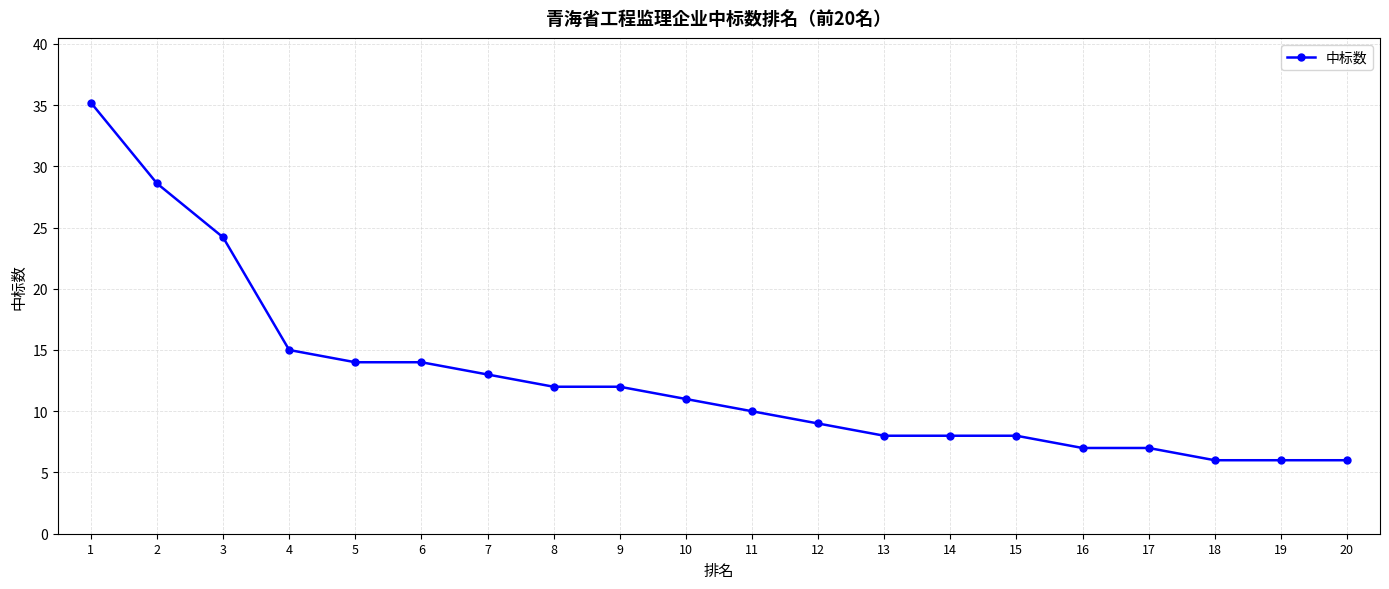

Which label corresponds to the largest value in the chart?

1